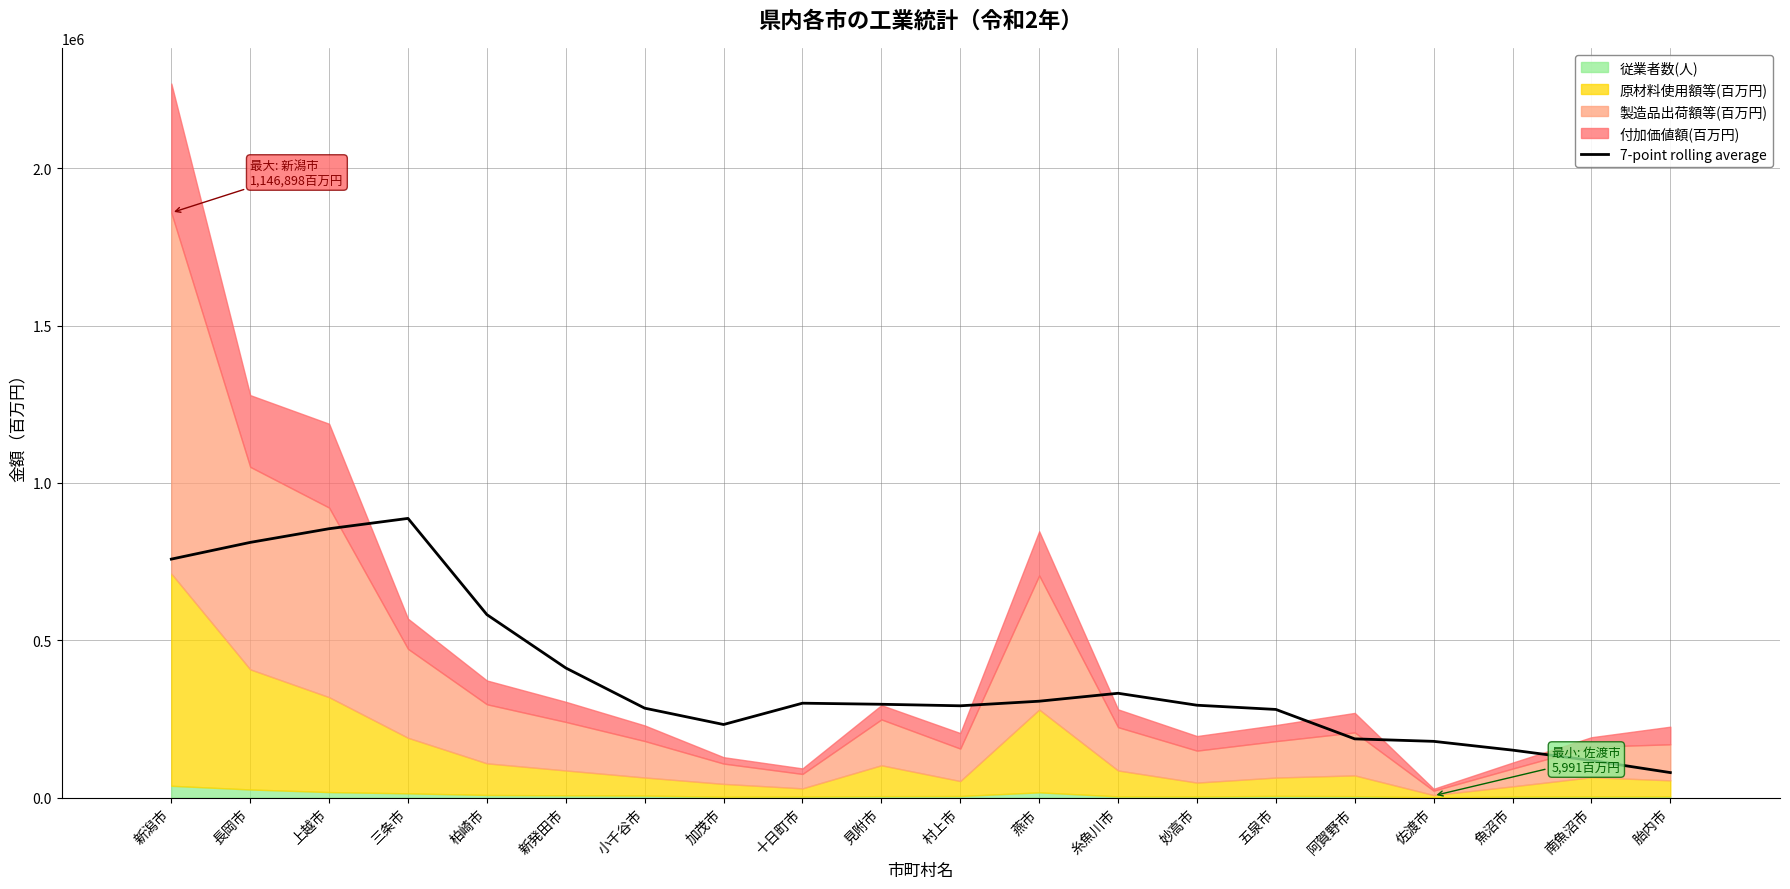

What is the difference between the values at 十日町市 and 新潟市?

457938.9